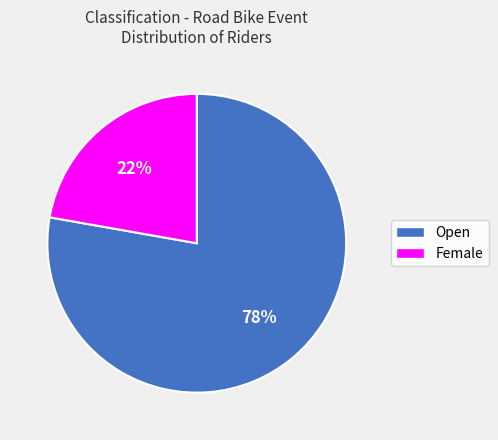

Between Female and Open, which is larger?

Open